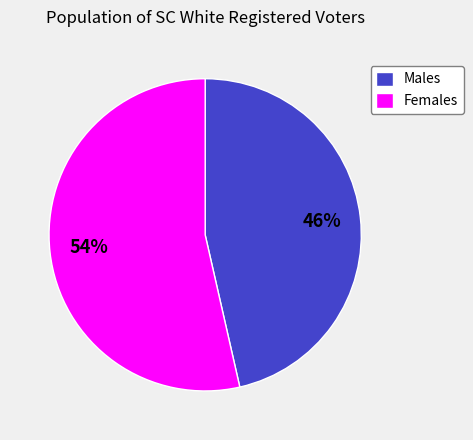

True or false: Females accounts for 40% of the total.

False